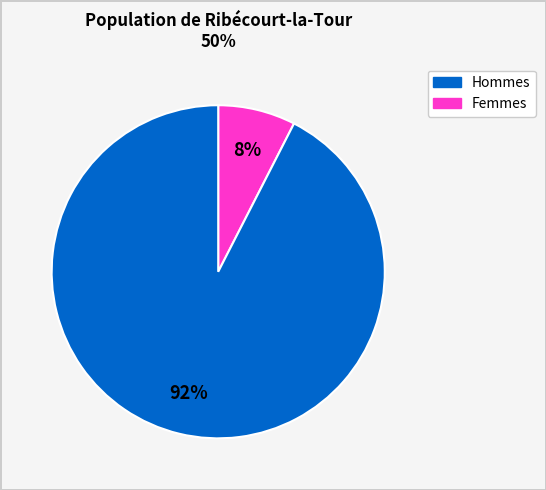

Is there a majority slice in this chart?

Yes